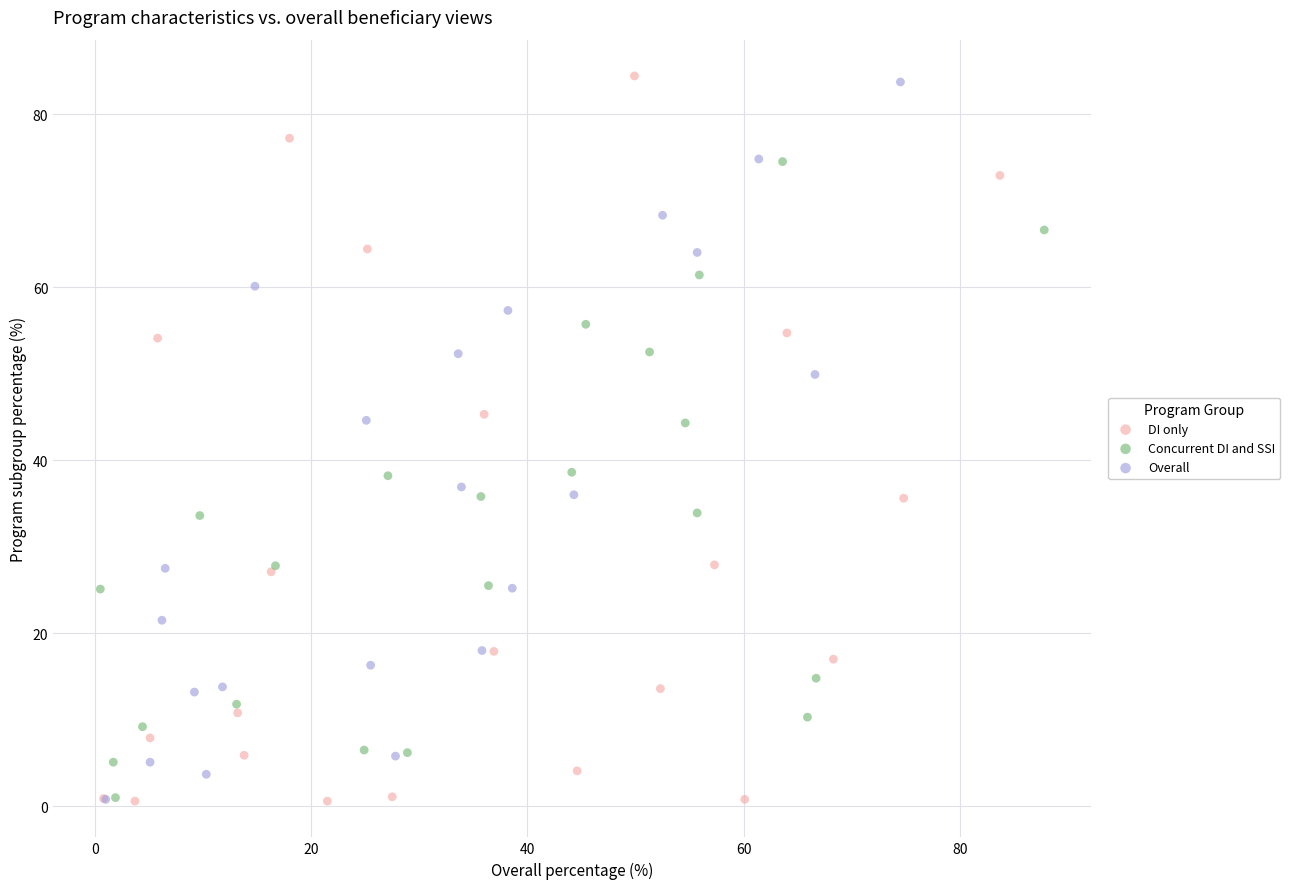

Which series has the widest spread of Y values?

DI only